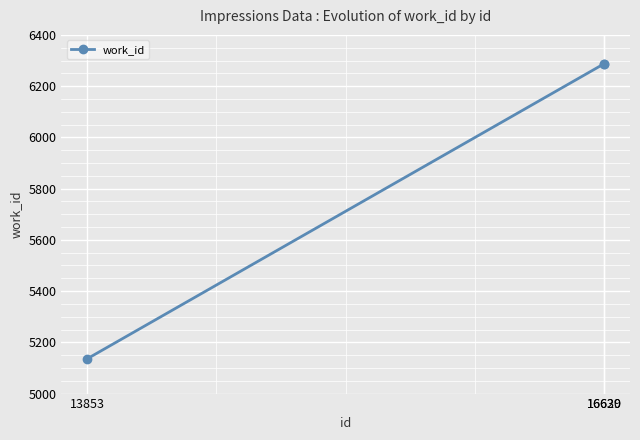

Is it true that the value at 13853 is 5136?

True